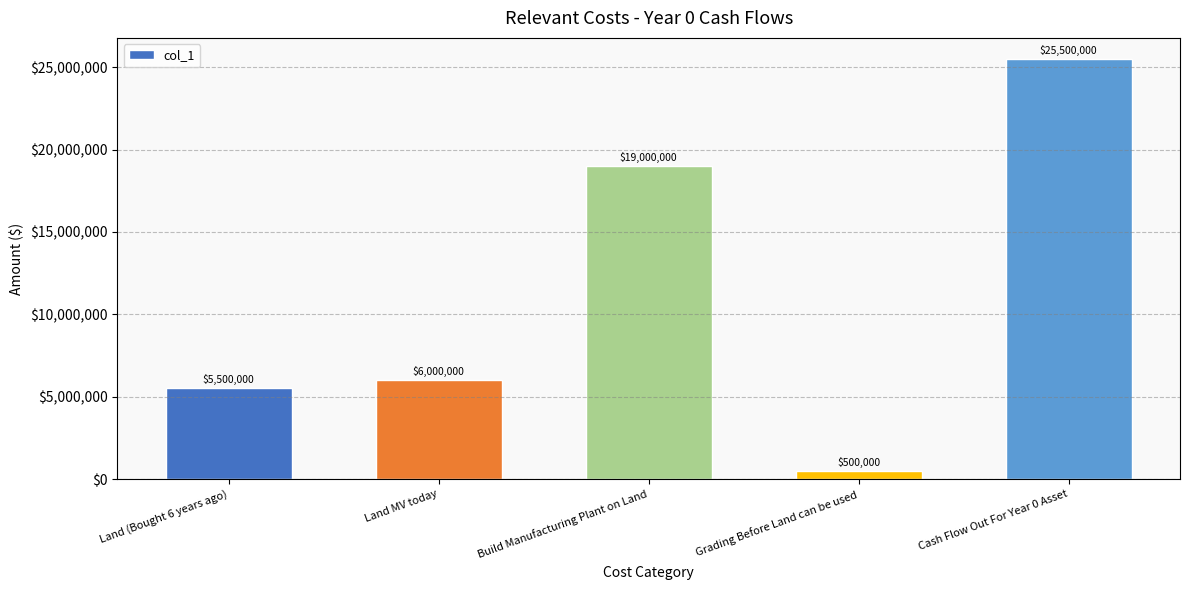

The value at Build Manufacturing Plant on Land is 10134674. True or false?

False